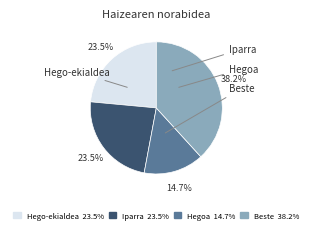

Is there any slice that represents more than half of the pie?

No